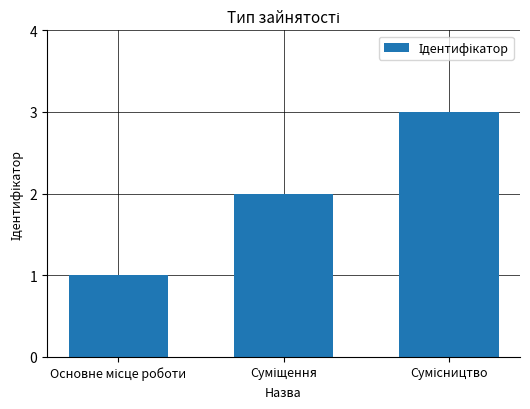

What is the maximum value shown in the chart?

3